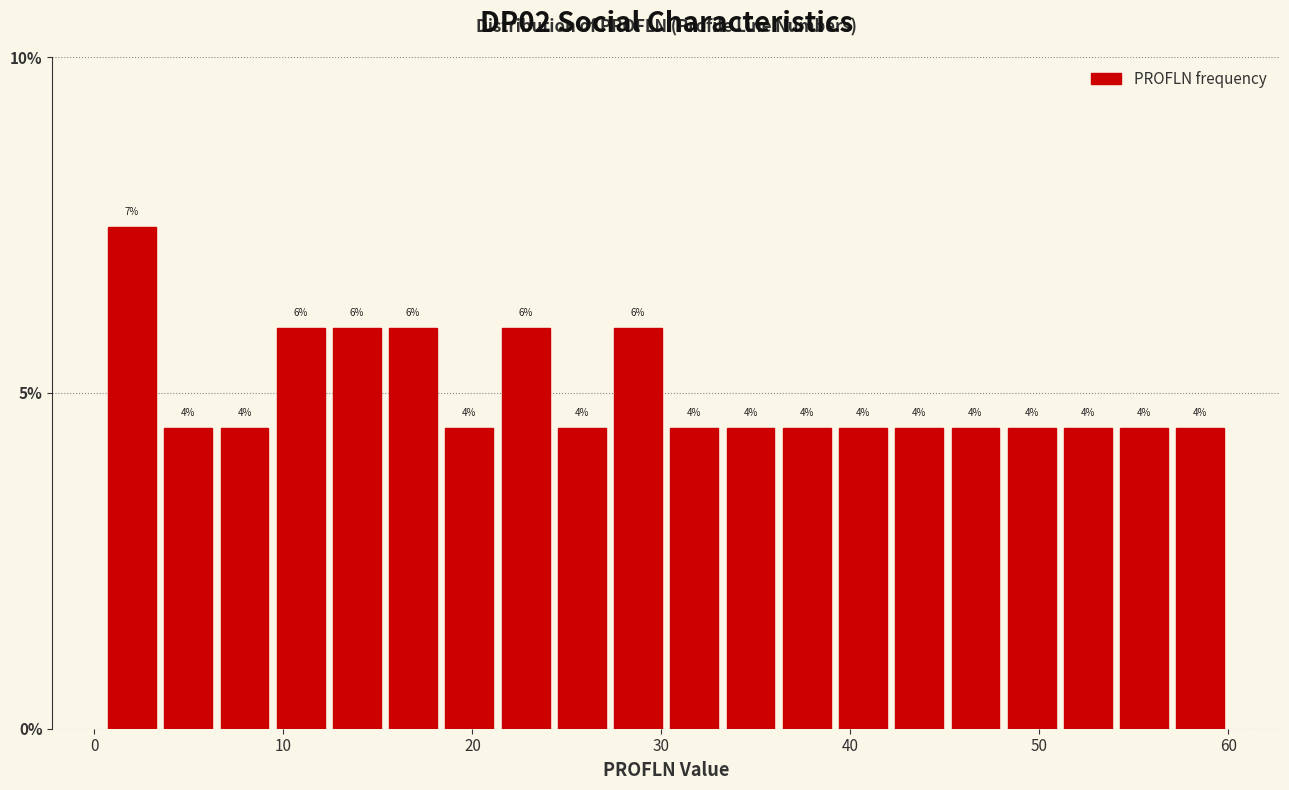

Read against the x-axis, roughly where is the centre of the tallest bar?

2